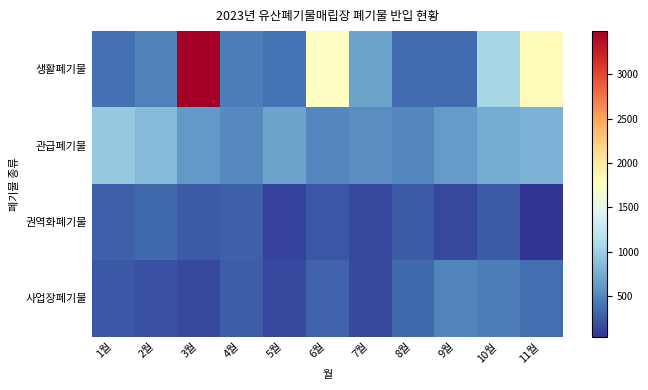

At which category is the sum across all series the highest?

3월